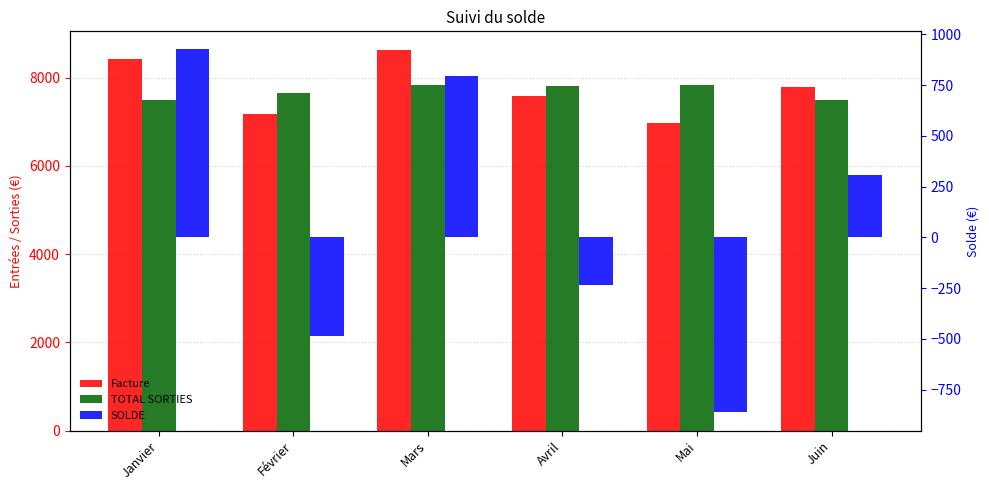

At which label does SOLDE first exceed 307?

Janvier